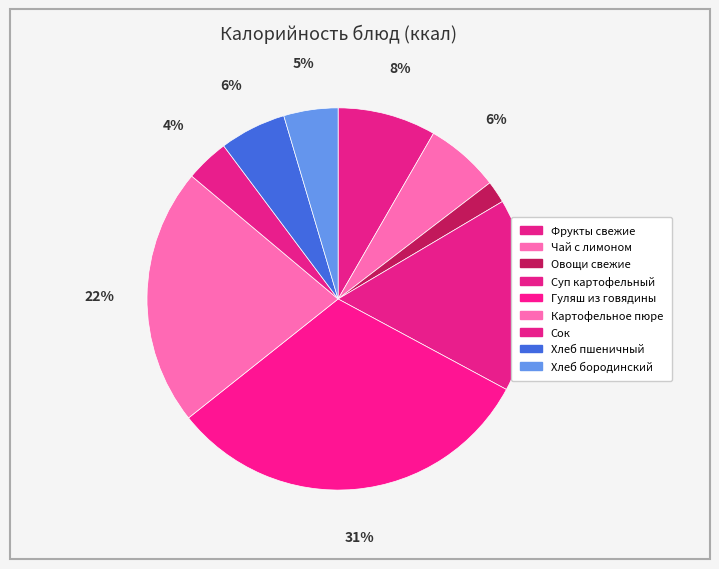

To the nearest percent, what portion does Картофельное пюре represent?

22%